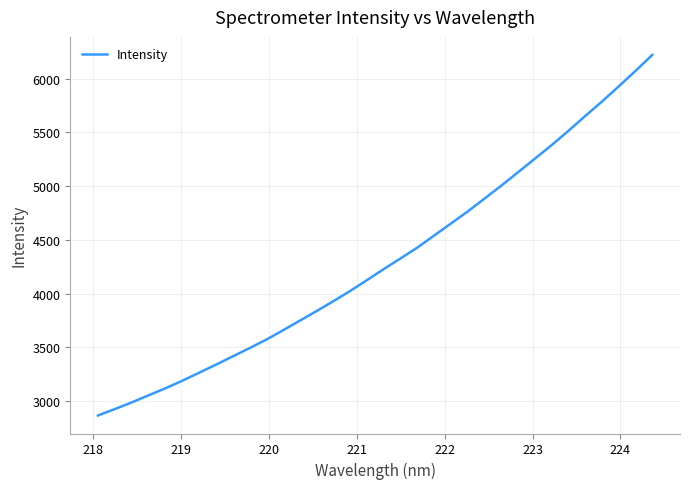

Count the number of data series in this chart.

1